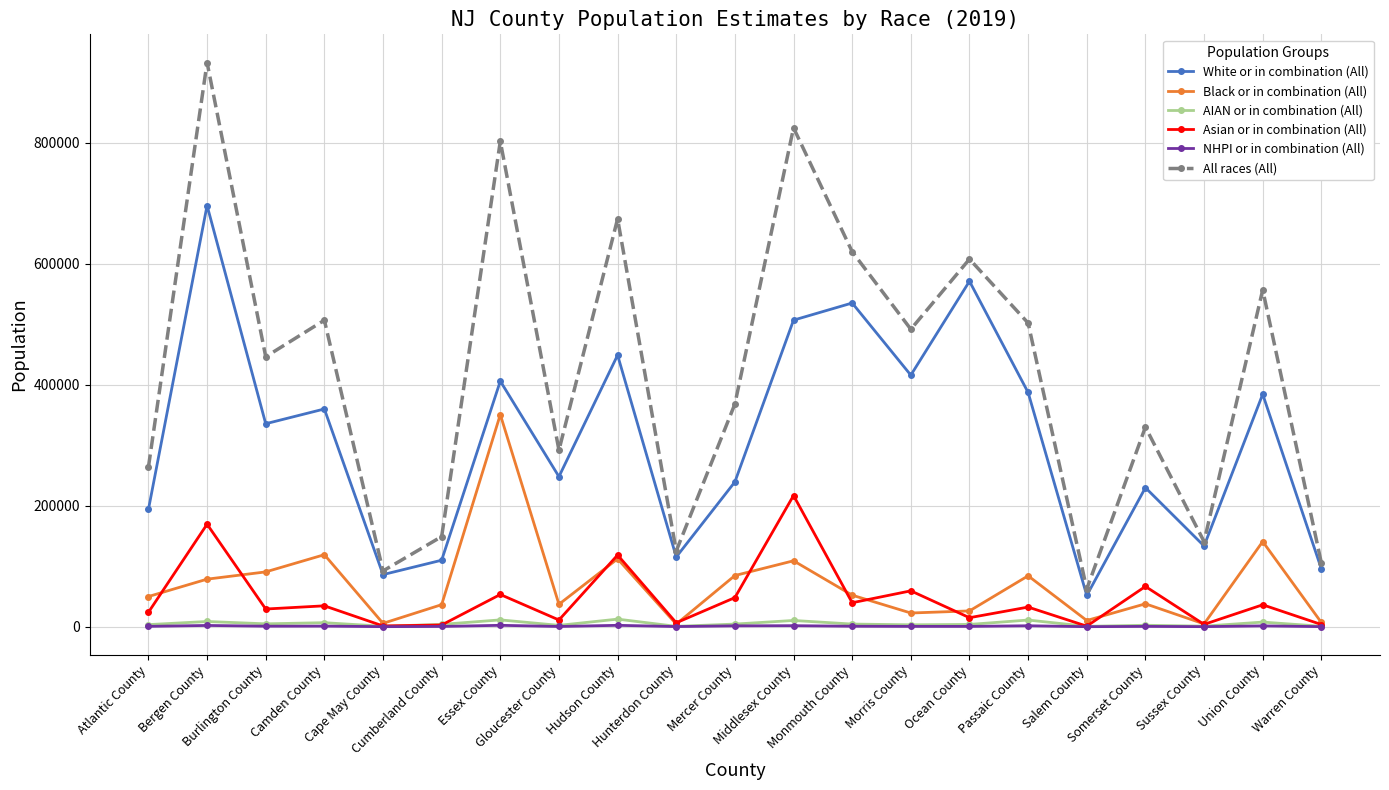

At how many categories does at least one series exceed 750573?

3